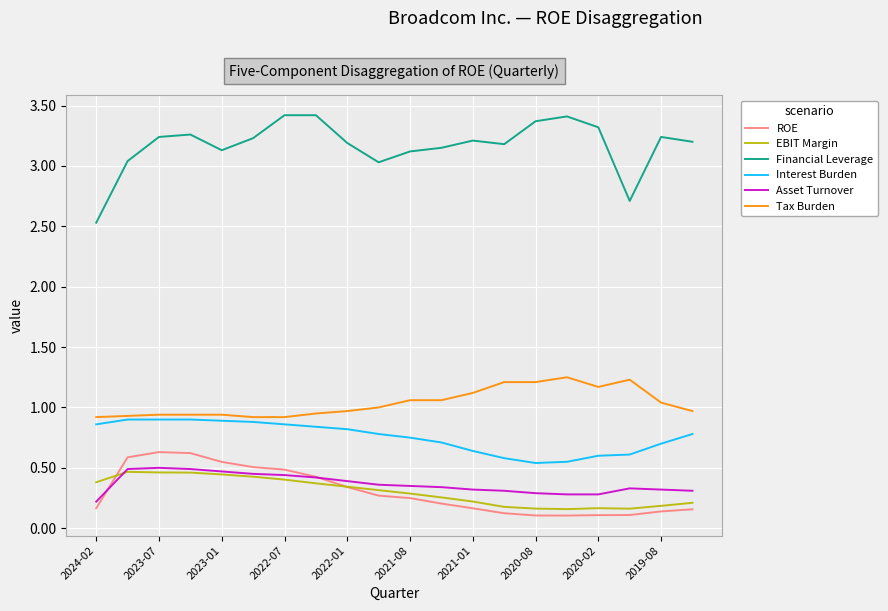

Which series has the largest total across all categories?

Financial Leverage